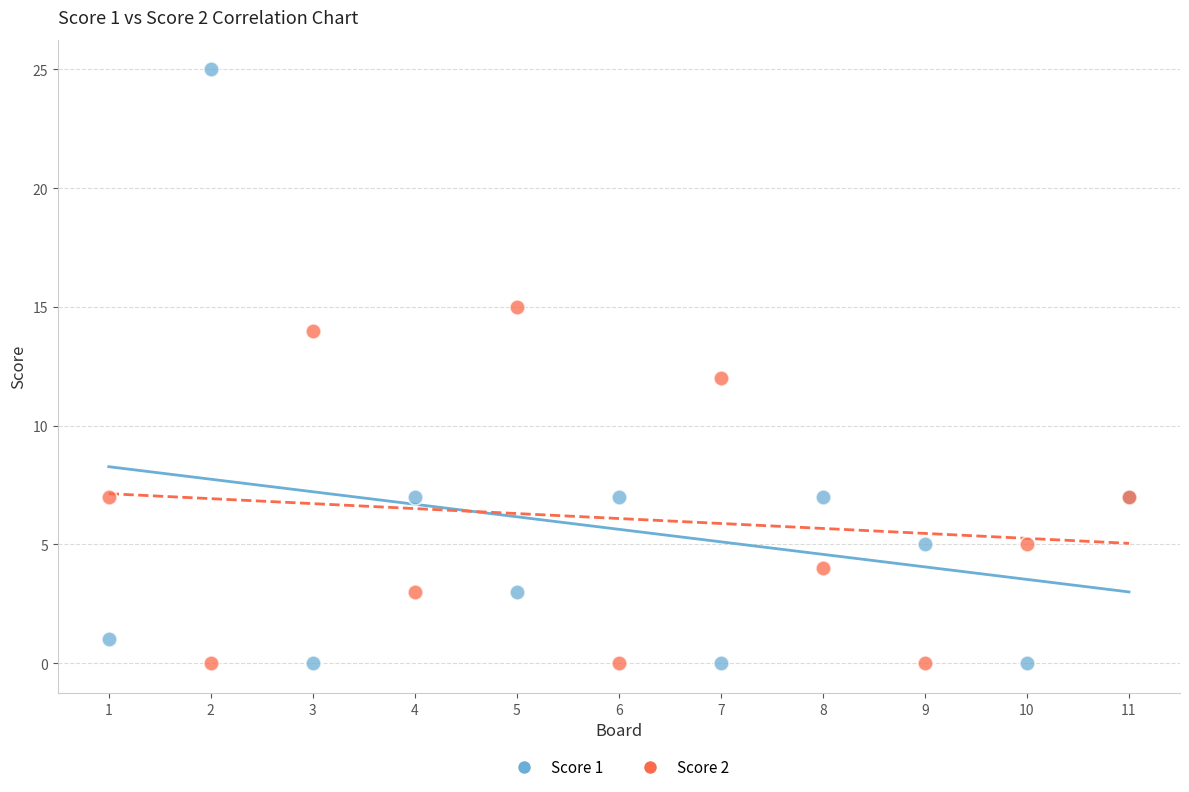

Which series has the widest spread of Y values?

Score 1